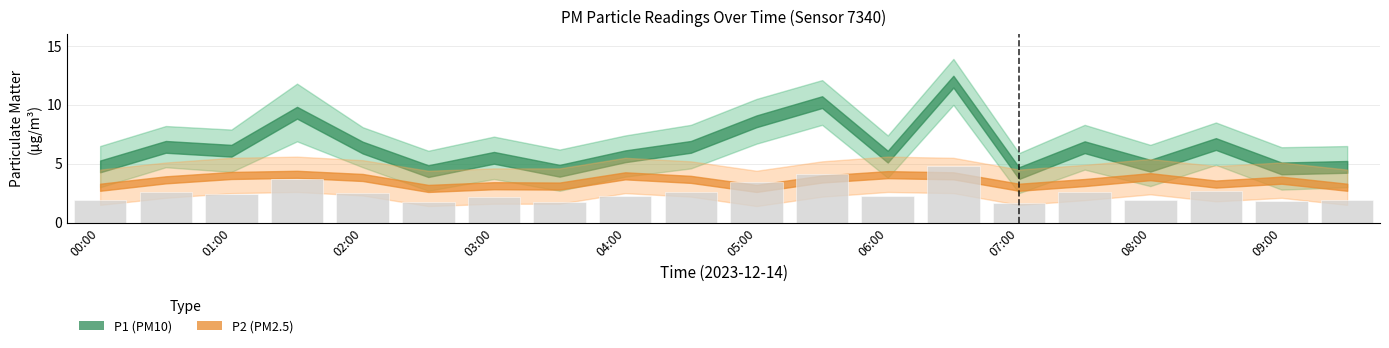

What is the difference between the second highest and minimum values?

2.4